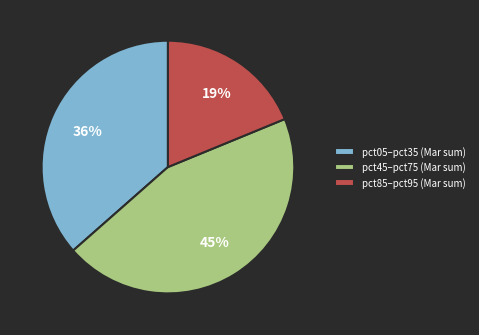

To the nearest percent, what is the average slice percentage?

33%